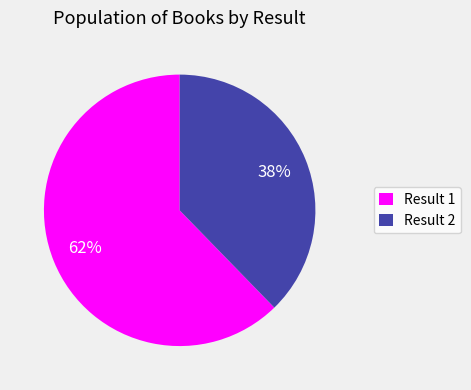

Is there any slice that represents more than half of the pie?

Yes